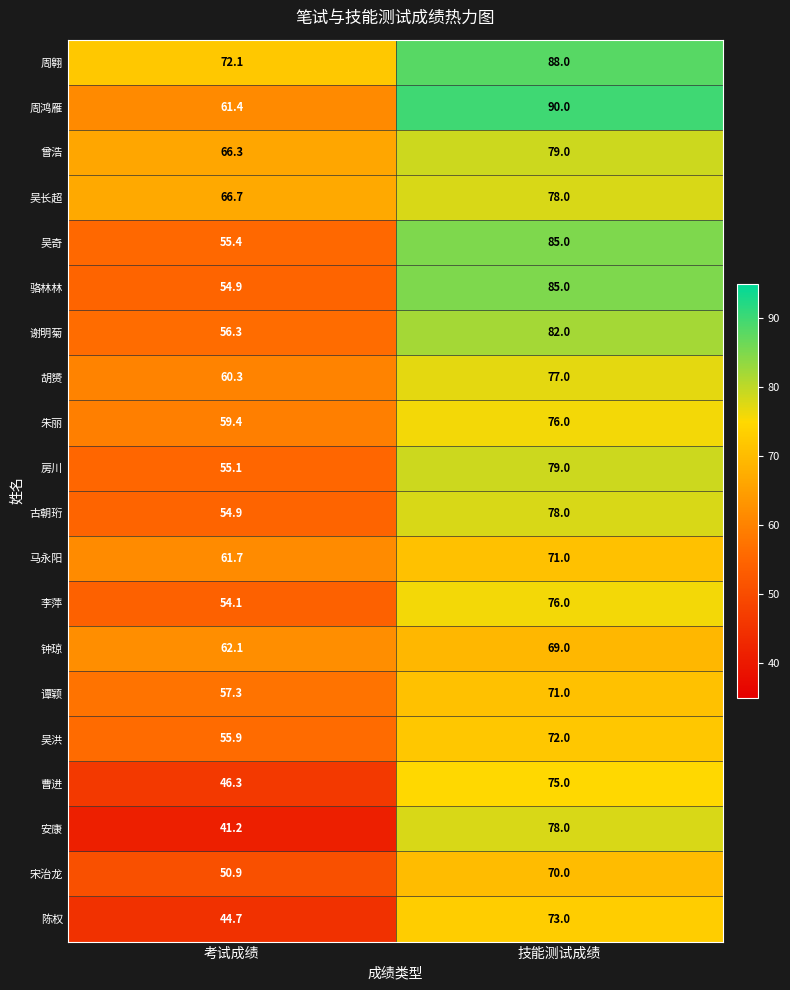

Where is 曾浩 nearest to the value 72?

考试成绩